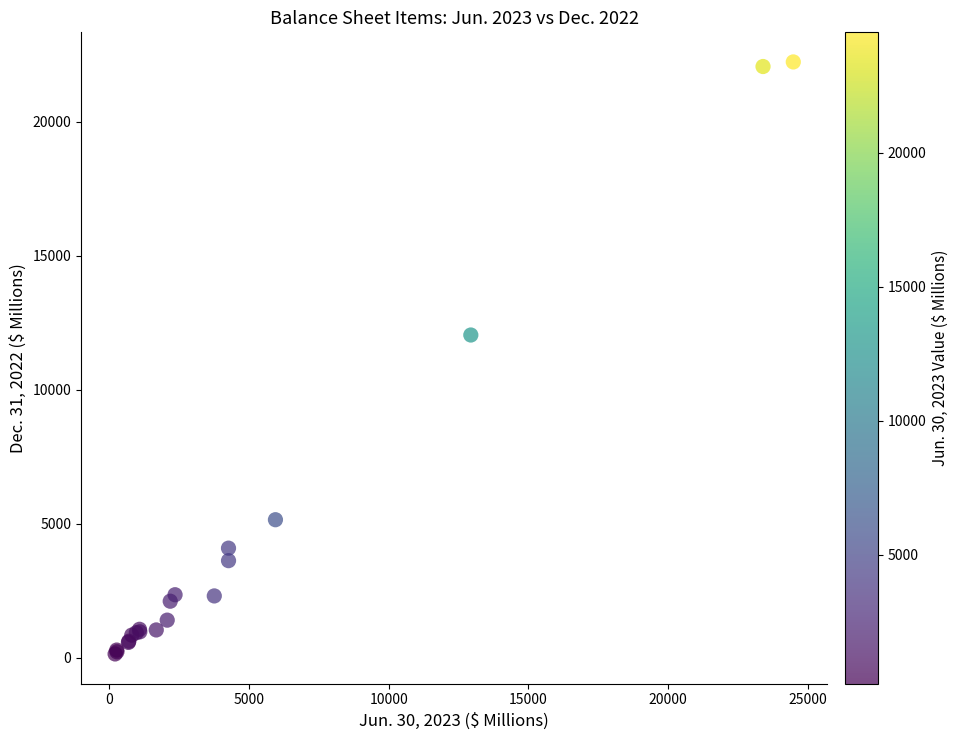

What Y value in the scatter plot is closest to 11186?

12042